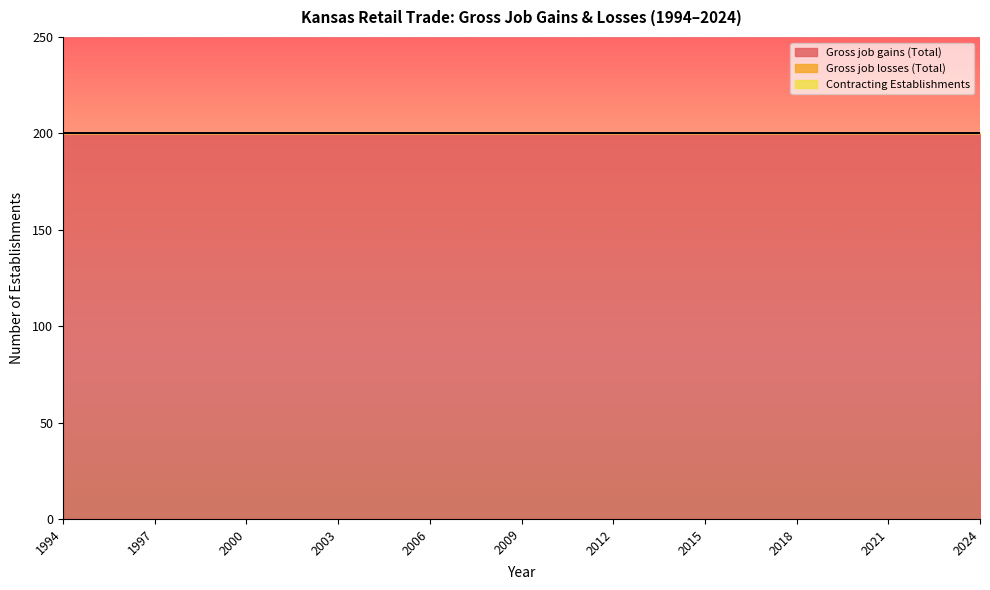

The value of Gross job losses (Total) at 2007 is 0. True or false?

True